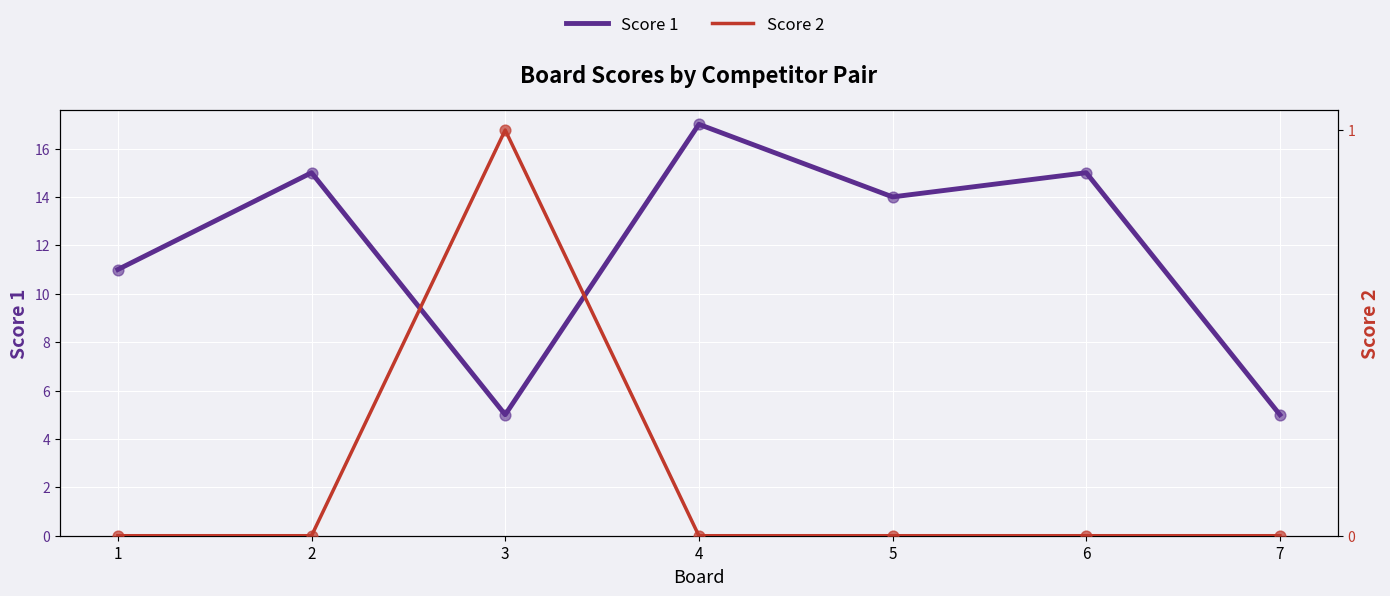

At which category is the sum across all series the highest?

4